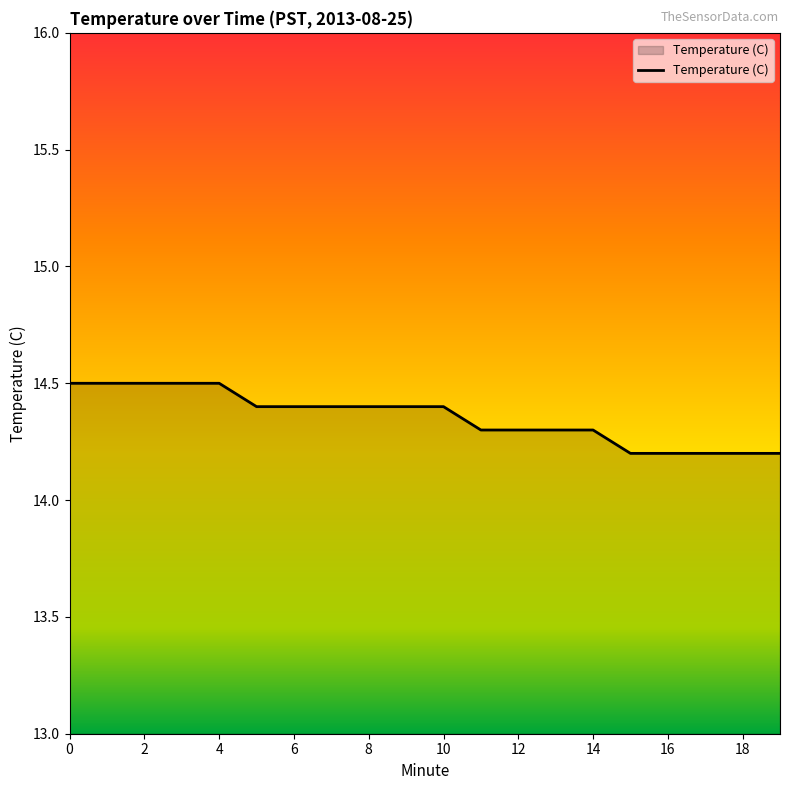

What is the difference between the maximum and minimum values?

0.3